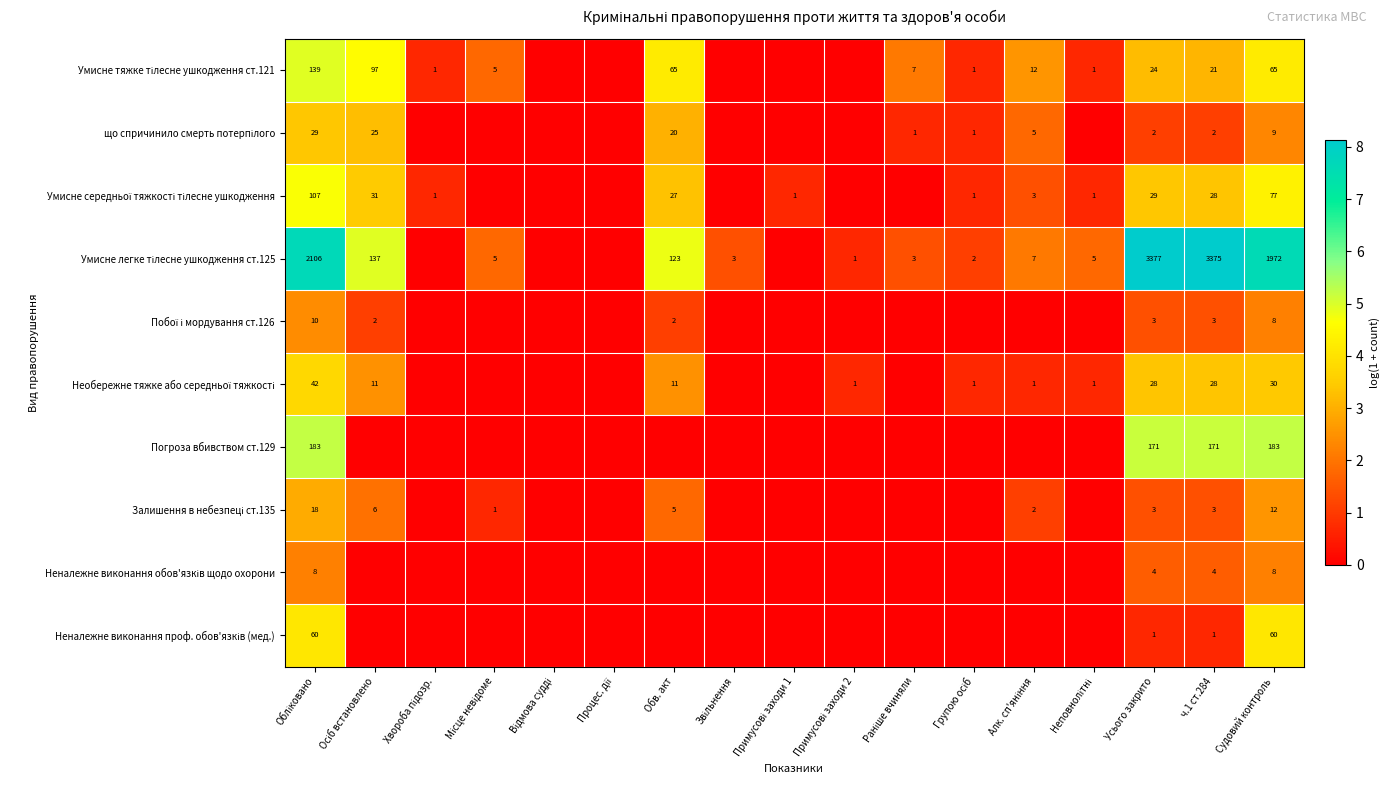

List the labels in order of Побої і мордування ст.126 value, largest first.

Обліковано, Судовий контроль, Усього закрито, ч.1 ст.284, Осіб встановлено, Обв. акт, Хвороба підозр., Місце невідоме, Відмова судді, Процес. дії, Звільнення, Примусові заходи 1, Примусові заходи 2, Раніше вчиняли, Групою осіб, Алк. сп'яніння, Неповнолітні